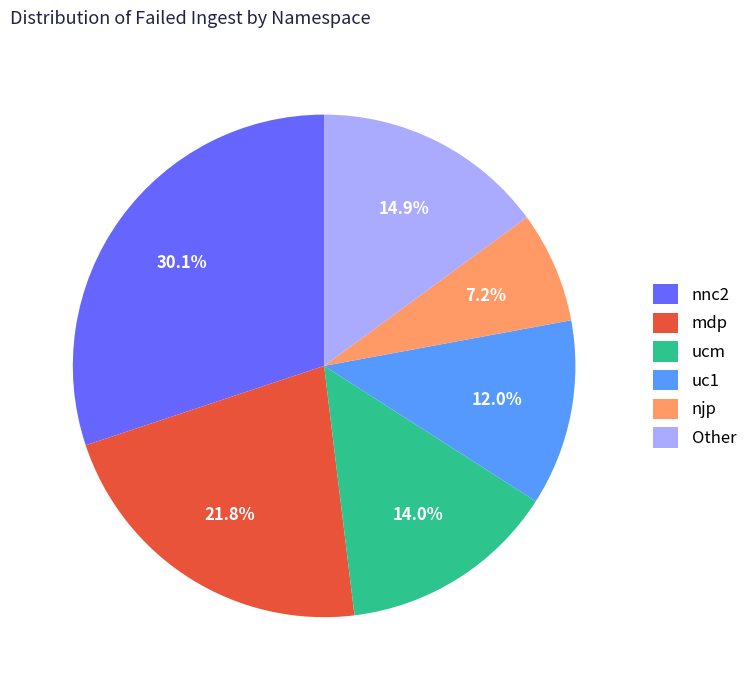

Between nnc2 and Other, which is larger?

nnc2